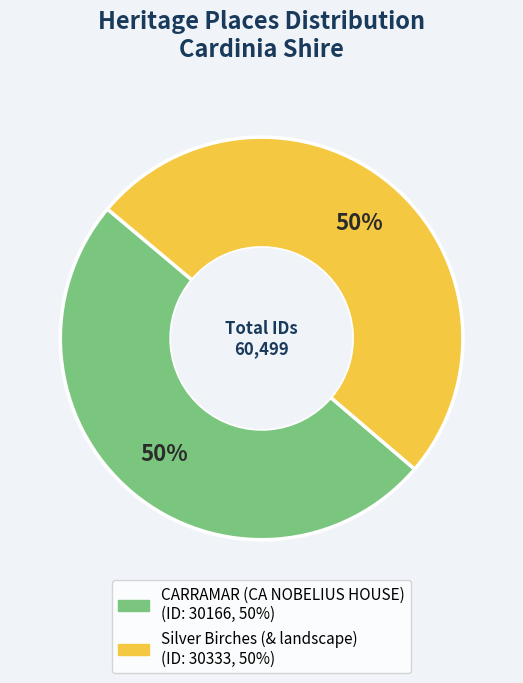

Is it true that CARRAMAR (CA NOBELIUS HOUSE) is 50% of the pie?

True